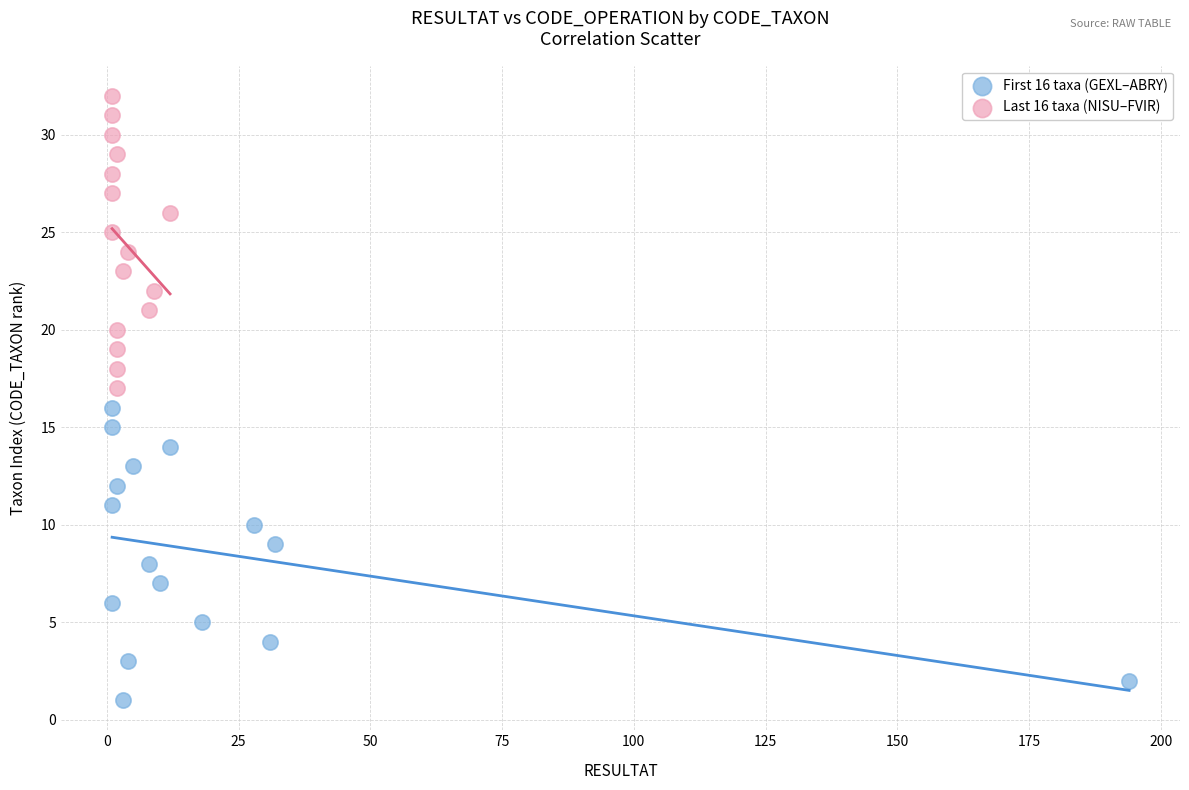

Which series contains the lowest Y value?

First 16 taxa (GEXL–ABRY)